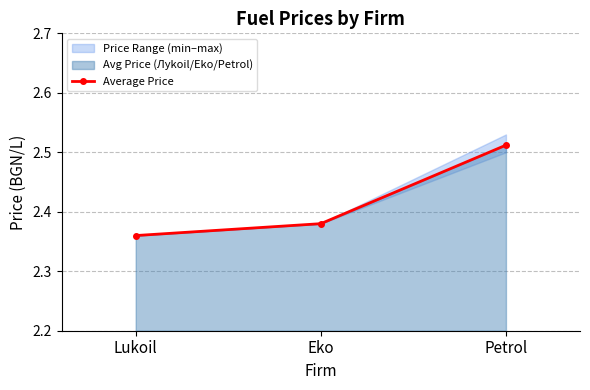

What is the average value?

2.4